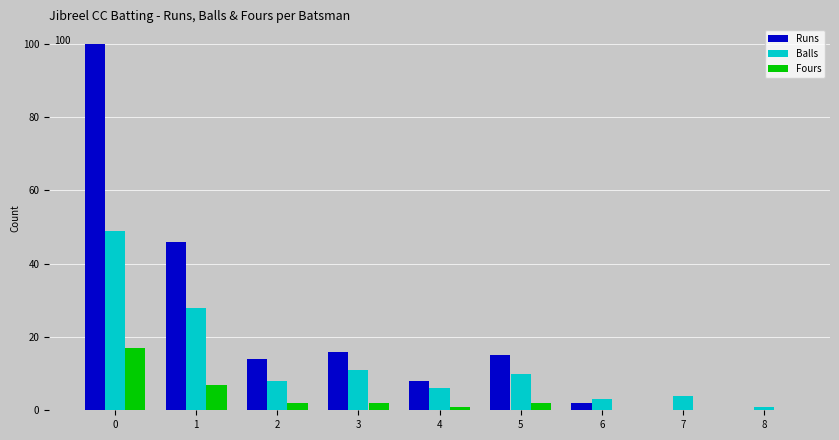

What are all the series names shown in the legend?

Runs, Balls, Fours